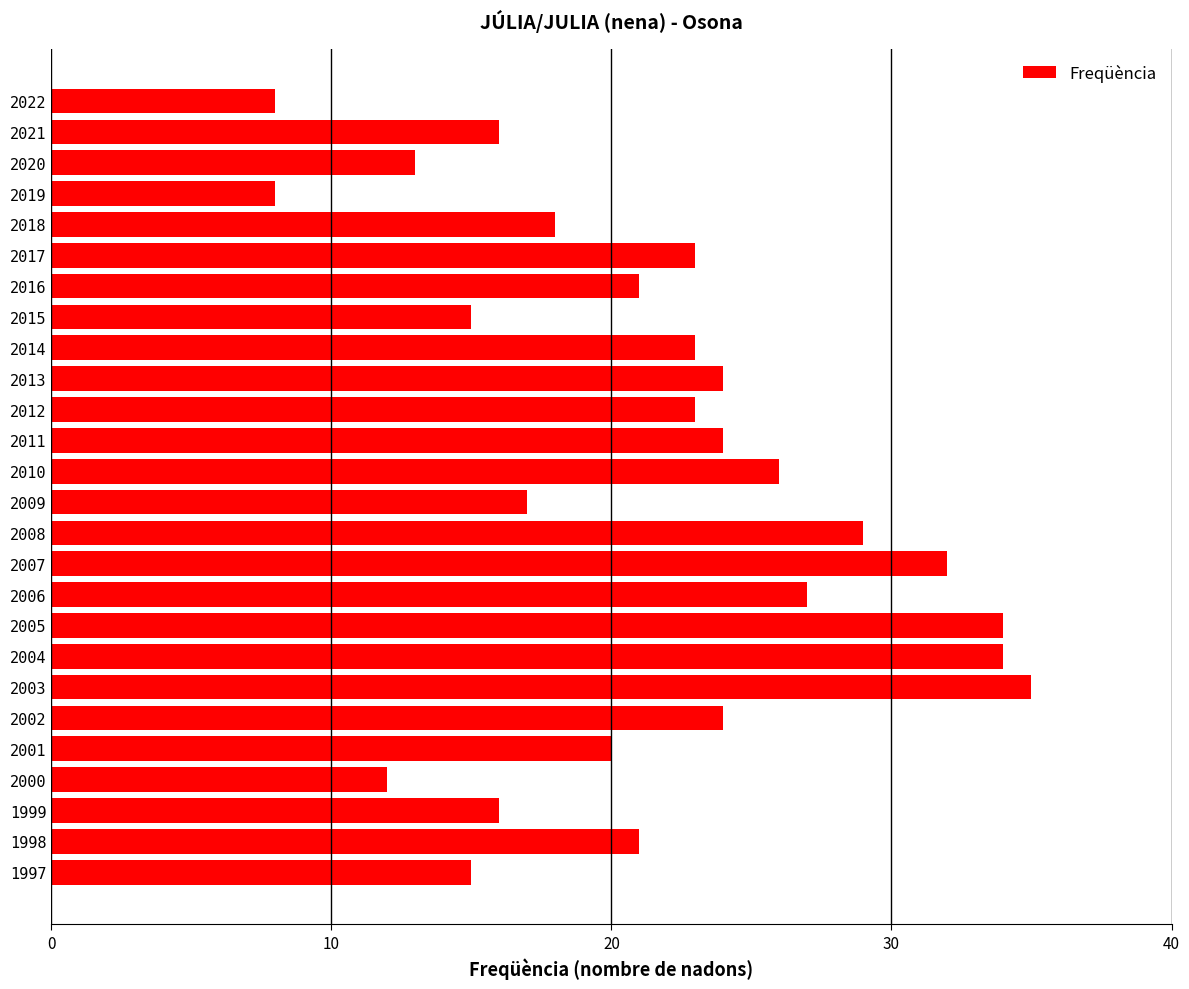

The chart shows a value of 17 at 2009. True or false?

True